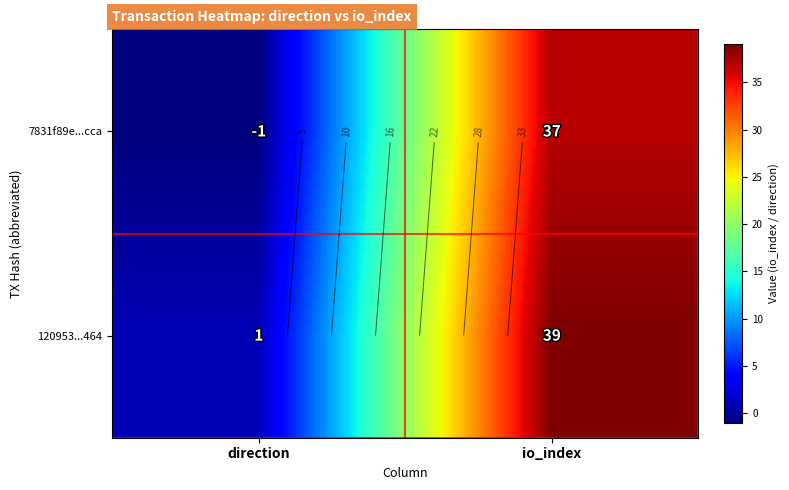

What is the difference between the 7831f89e...cca values at direction and io_index?

38